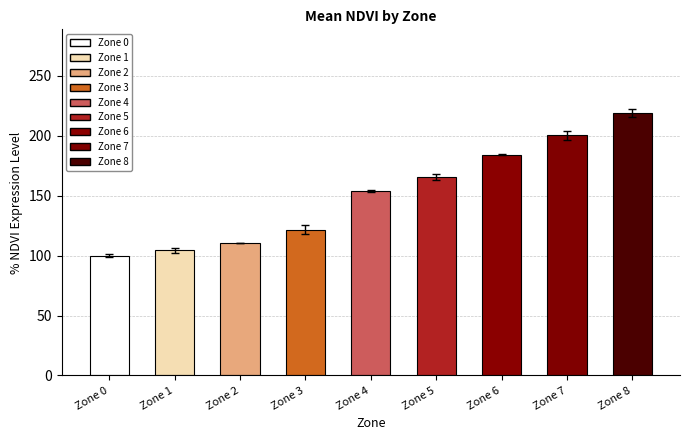

List the labels in order of value, smallest first.

Zone 0, Zone 1, Zone 2, Zone 3, Zone 4, Zone 5, Zone 6, Zone 7, Zone 8